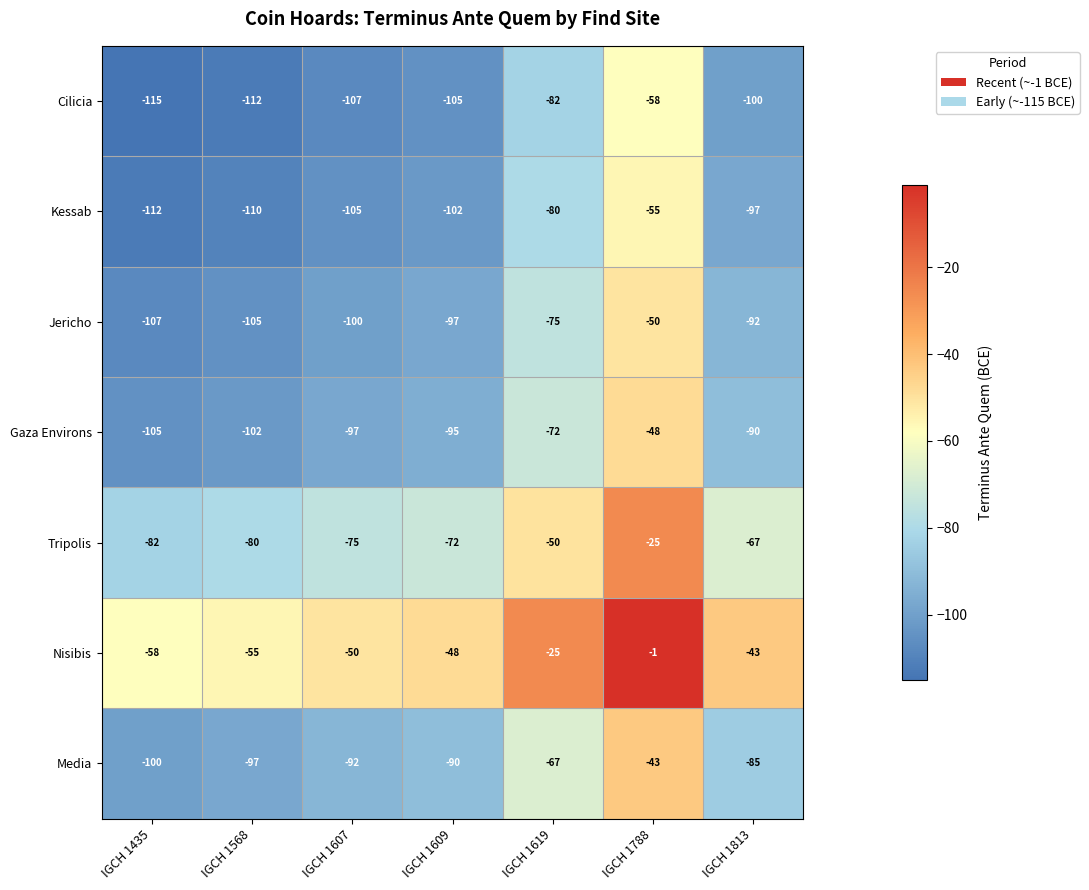

What is the lowest value of the Media series?

-100